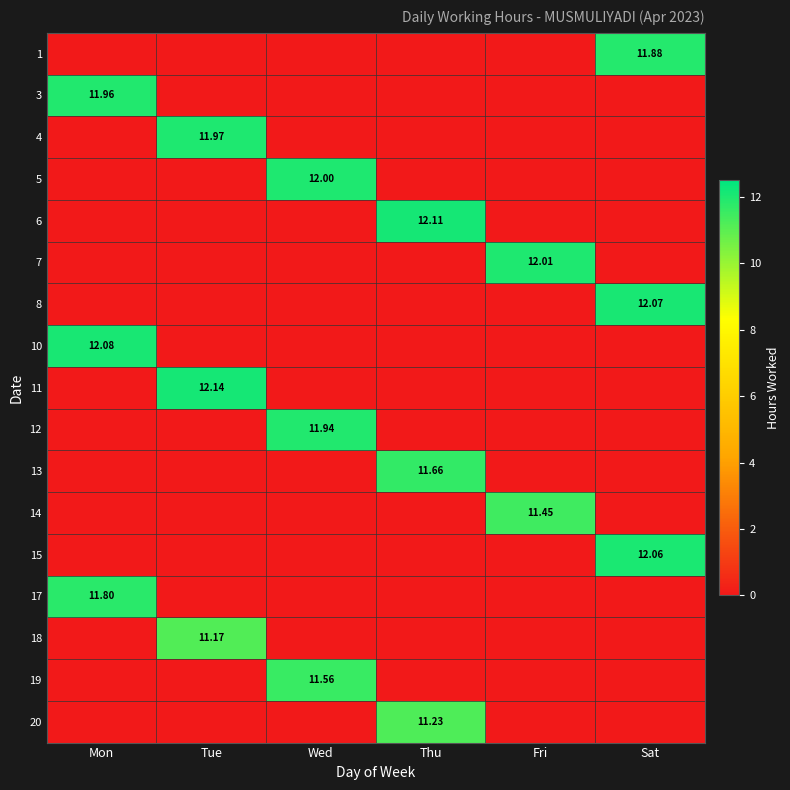

True or false: 13 has a value of 0.0 at Fri.

True